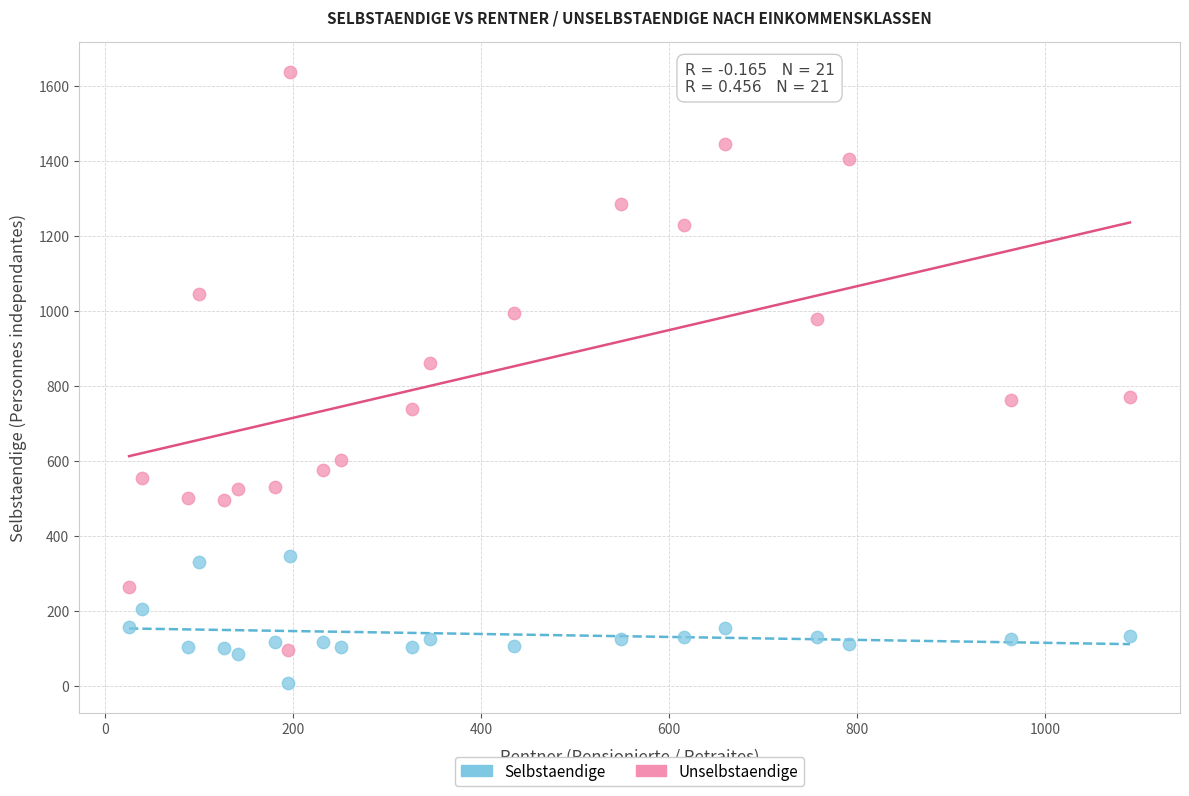

What is the X range (max minus min) for the scatter plot?

1064